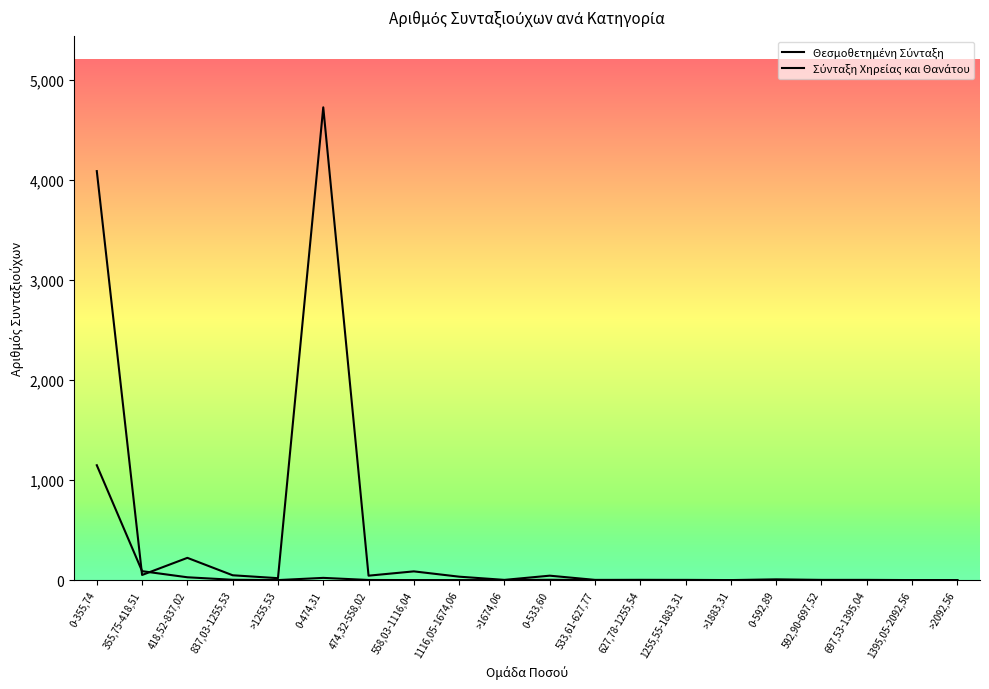

Which series has the largest range (max minus min)?

Θεσμοθετημένη Σύνταξη